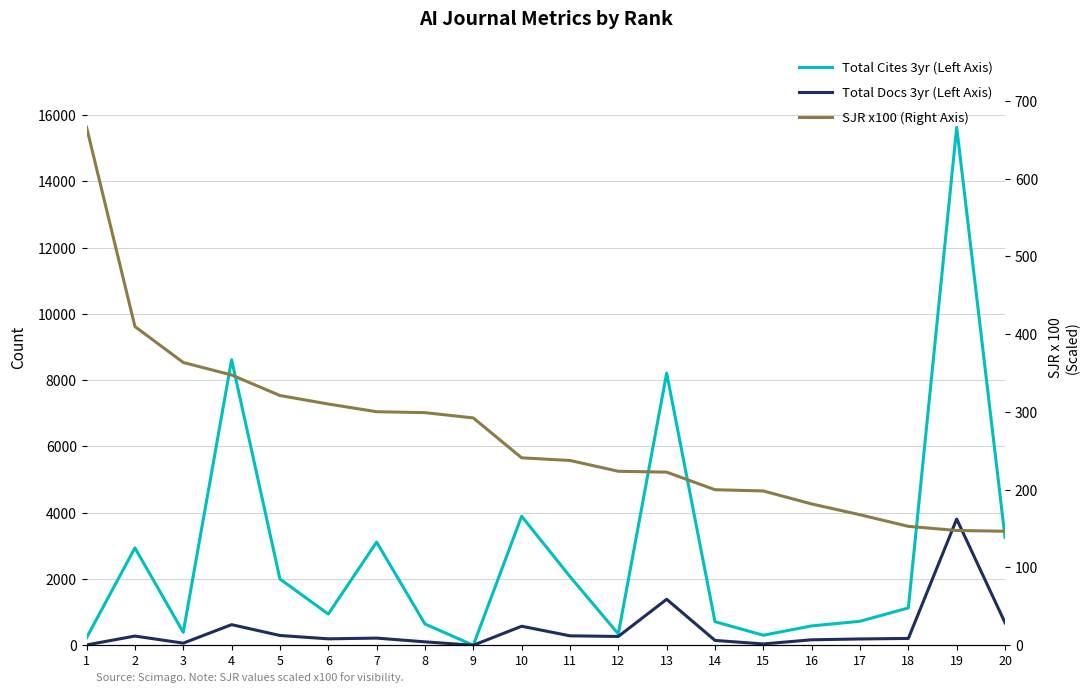

Reading left to right, what are all the values shown in this chart?

Total Cites 3yr (Left Axis): 226.0	2939.0	392.0	8619.0	2001.0	942.0	3114.0	642.0	0.0	3896.0	2074.0	342.0	8215.0	711.0	303.0	584.0	724.0	1127.0	15634.0	3256.0
Total Docs 3yr (Left Axis): 10.0	278.0	64.0	622.0	295.0	194.0	216.0	103.0	1.0	574.0	285.0	266.0	1388.0	146.0	40.0	165.0	190.0	206.0	3809.0	680.0
SJR x100 (Right Axis): 666.0	409.8	363.6	347.5	321.1	310.2	300.3	299.1	292.3	241.0	237.6	223.7	222.6	200.0	198.4	181.7	167.8	152.9	147.6	146.6